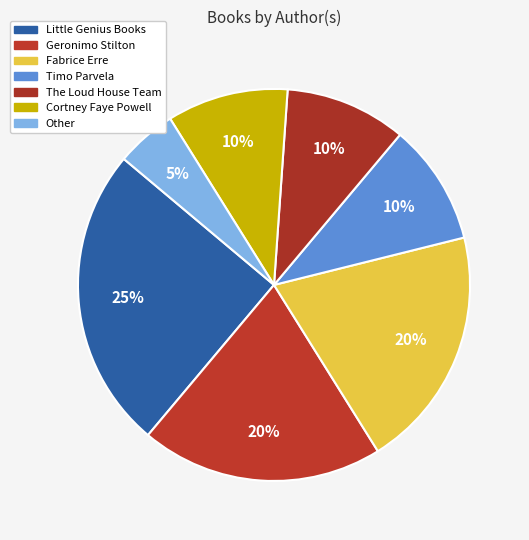

How many slices are in this pie chart?

7